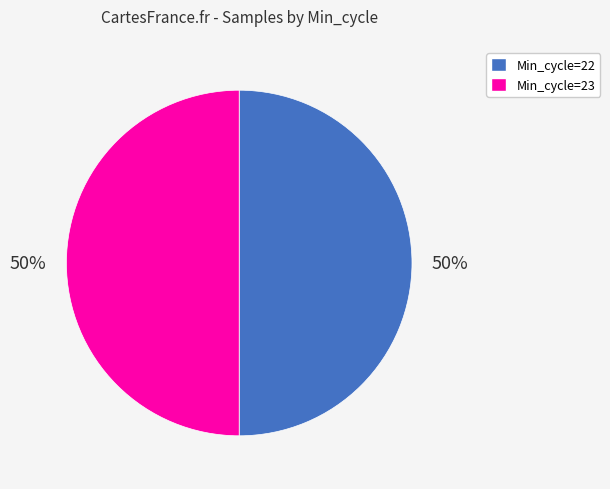

True or false: Min_cycle=22 accounts for 50% of the total.

True